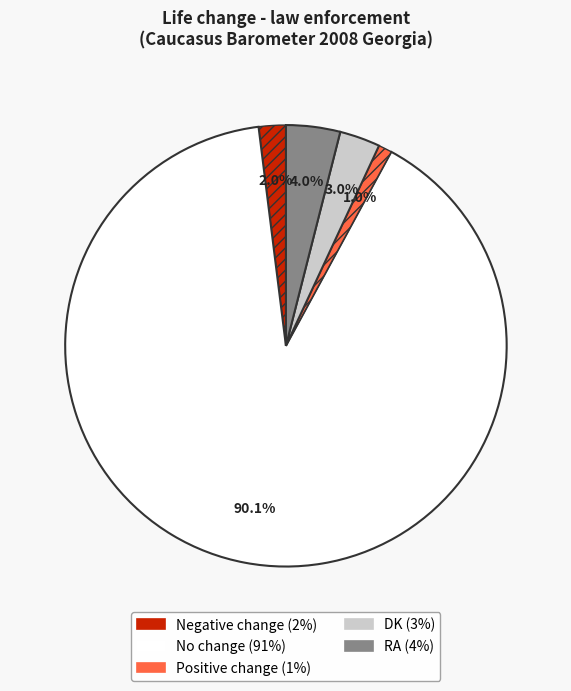

Approximately how many times larger is the value at RA compared to Negative change?

2.0